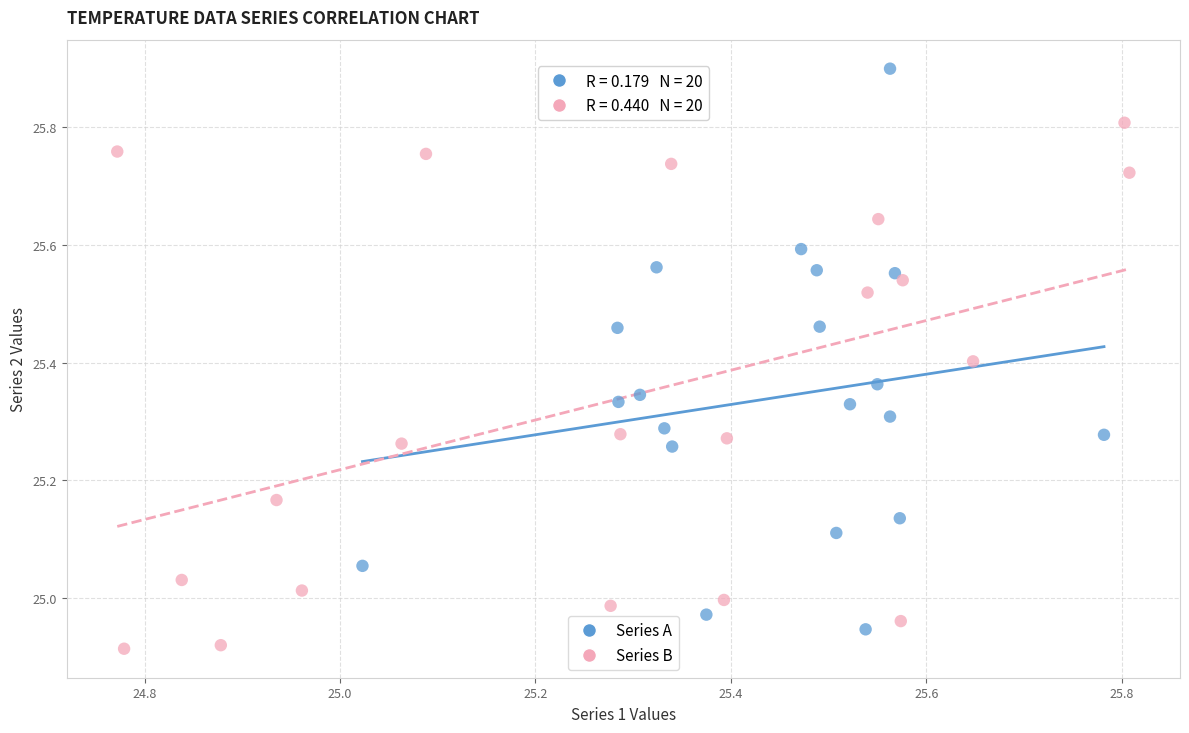

Which series contains the highest Y value?

Series A